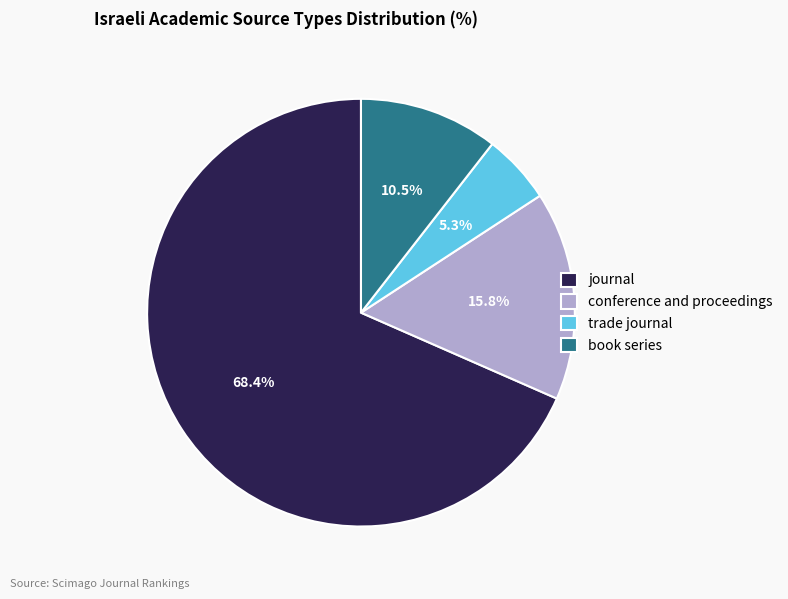

Rank the categories by value from highest to lowest.

journal, conference and proceedings, book series, trade journal